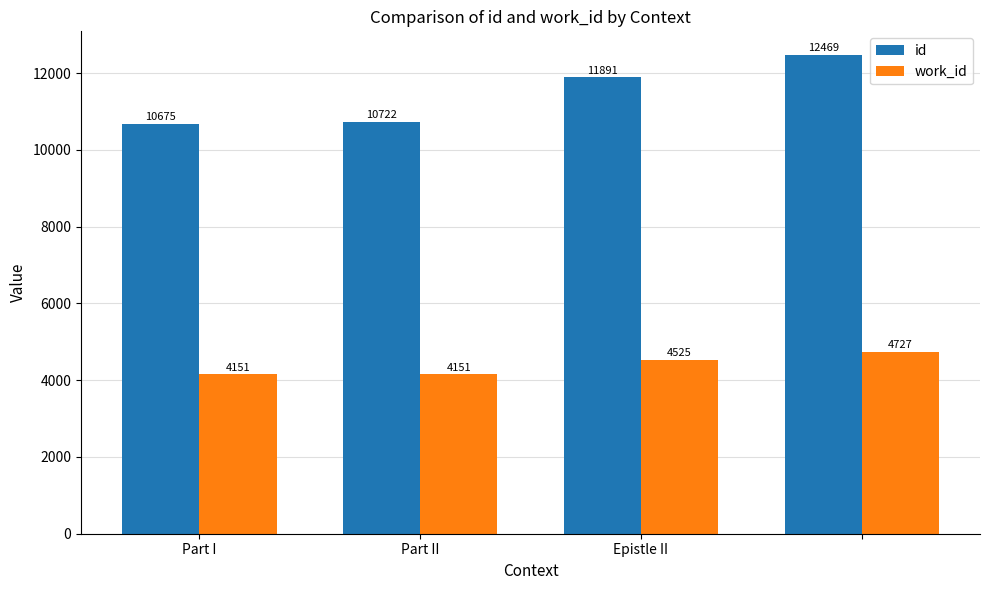

Reading left to right, list all the values displayed in this chart.

id: 10675	10722	11891	12469
work_id: 4151	4151	4525	4727